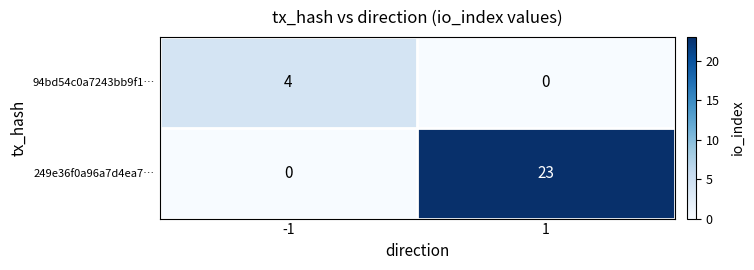

Count the number of categories in the chart.

2